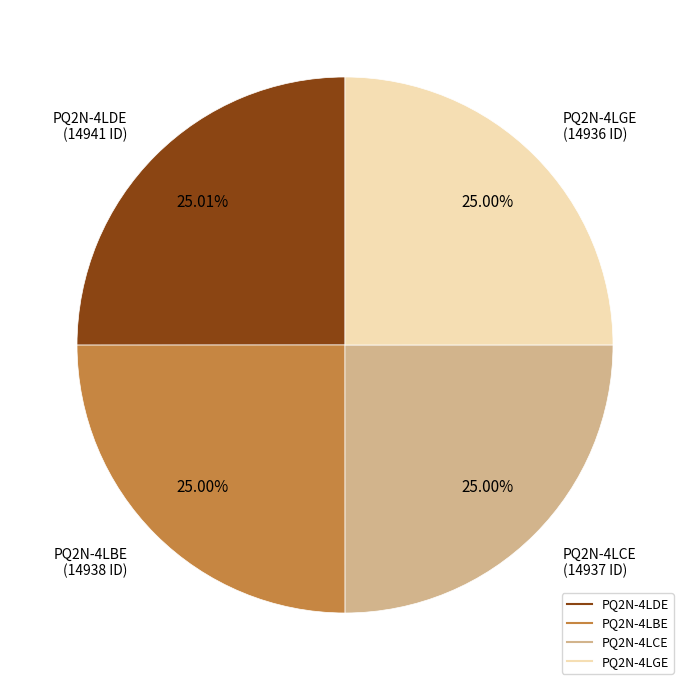

What is the ratio of the value at PQ2N-4LDE to the value at PQ2N-4LGE?

1.0